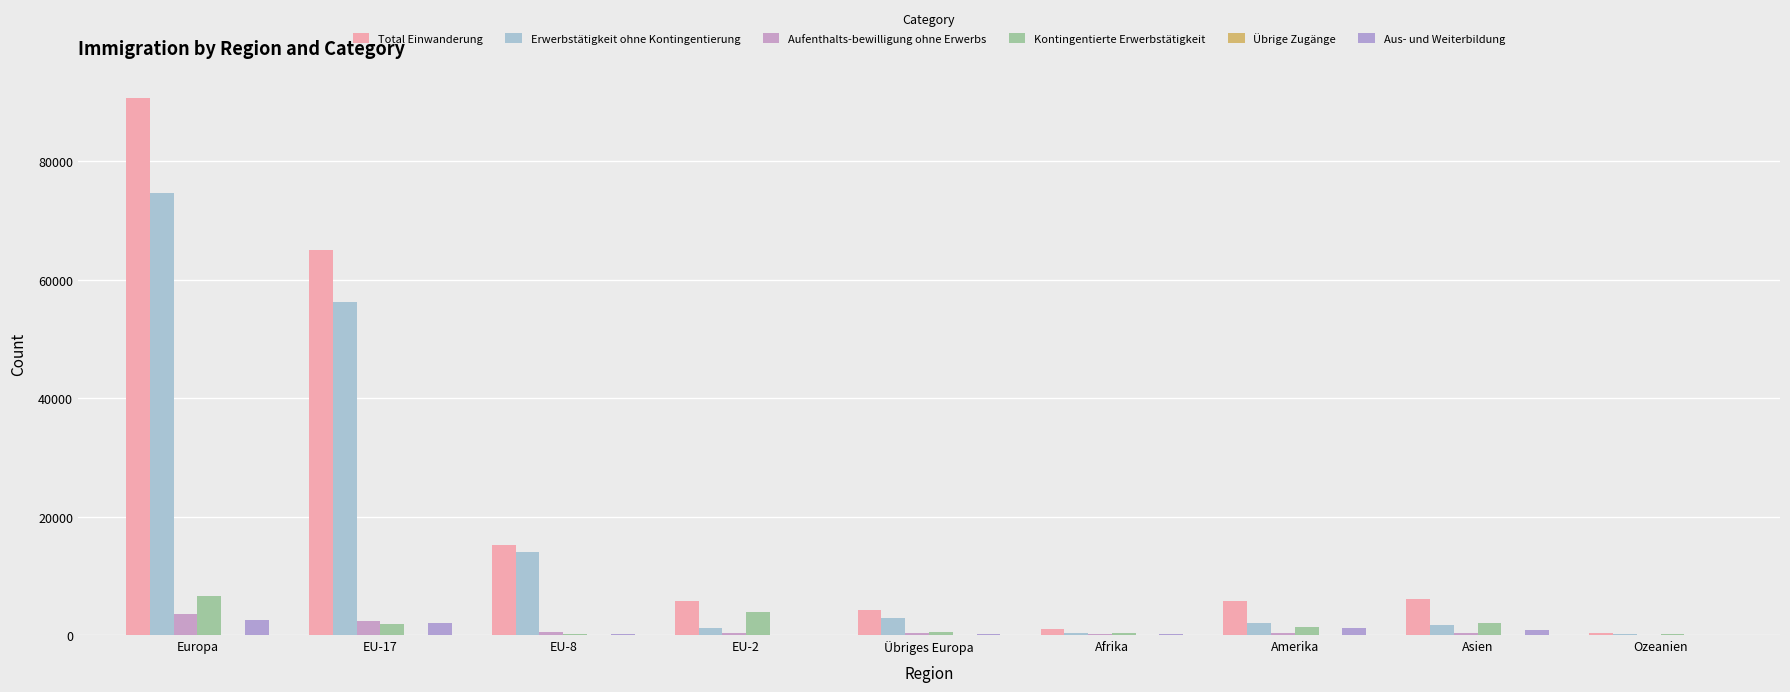

At which label does Aus- und Weiterbildung reach its peak?

Europa